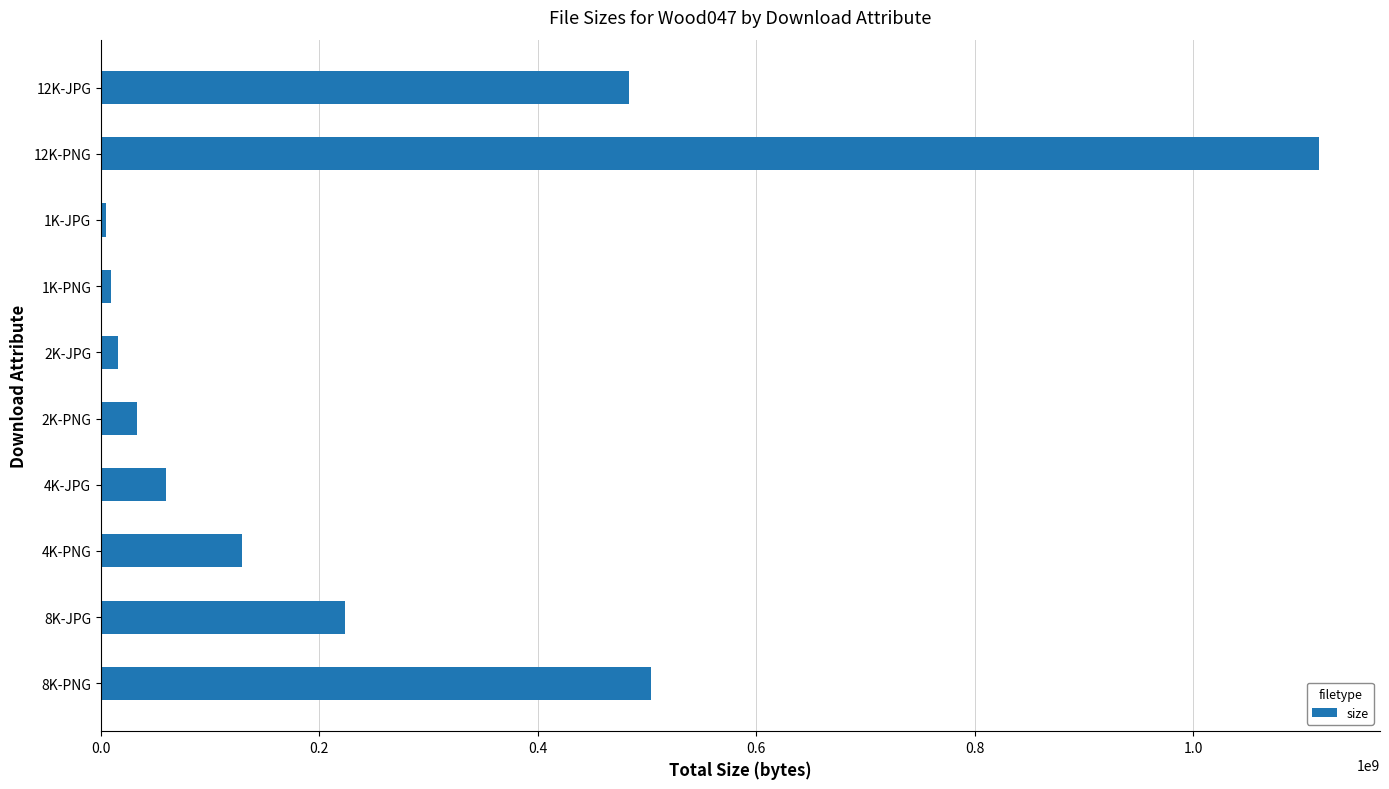

What is the maximum value shown in the chart?

1115170422